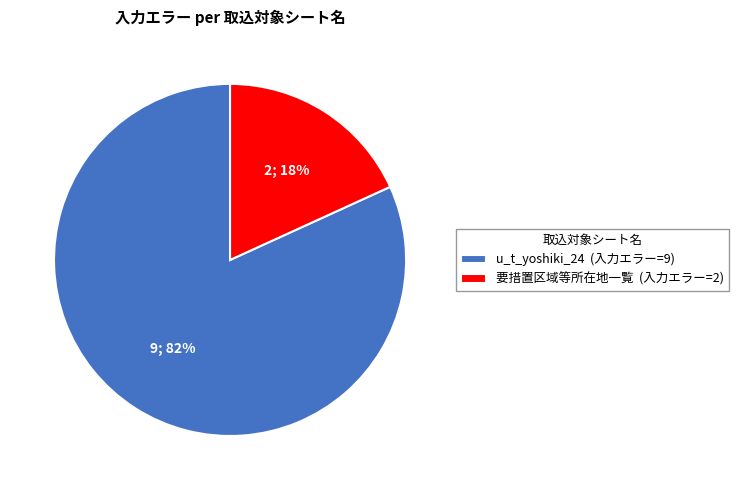

Which has a higher value, 要措置区域等所在地一覧 (入力エラー=2) or u_t_yoshiki_24 (入力エラー=9)?

u_t_yoshiki_24 (入力エラー=9)